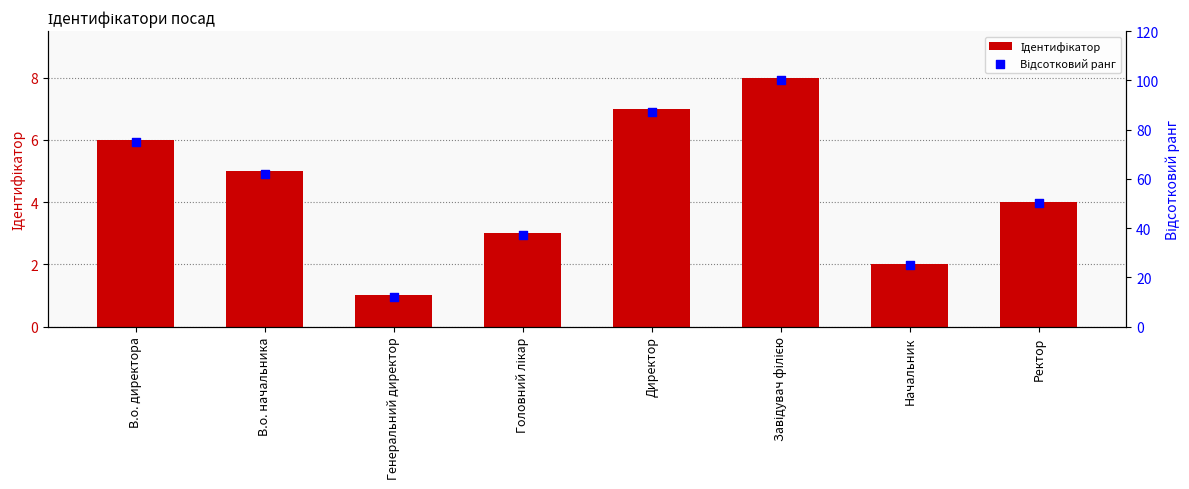

What are all the series names shown in the legend?

Ідентифікатор, Відсотковий ранг